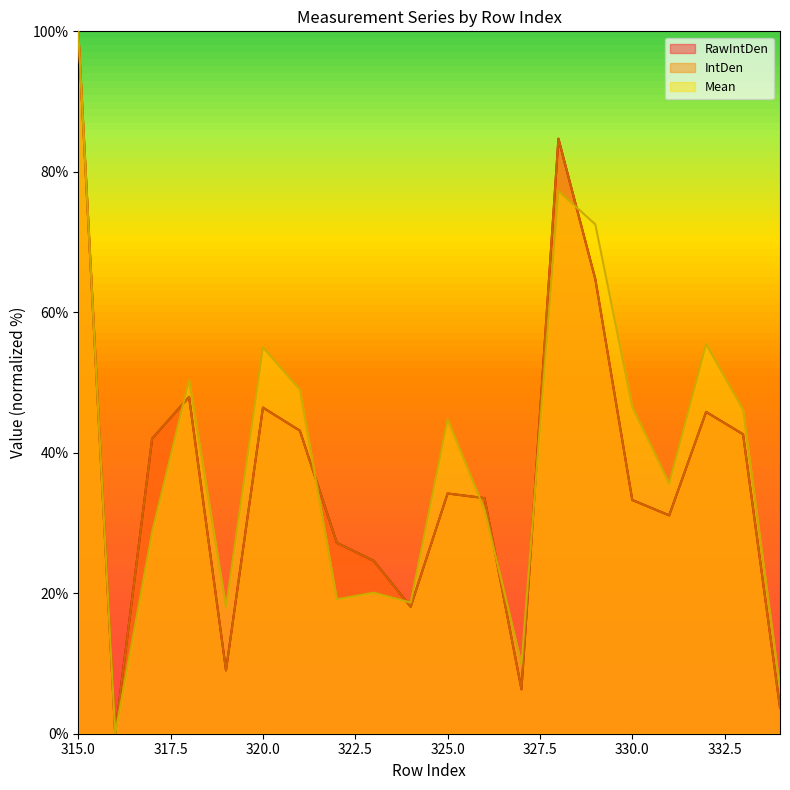

What value does the IntDen series have at 322?

27.2